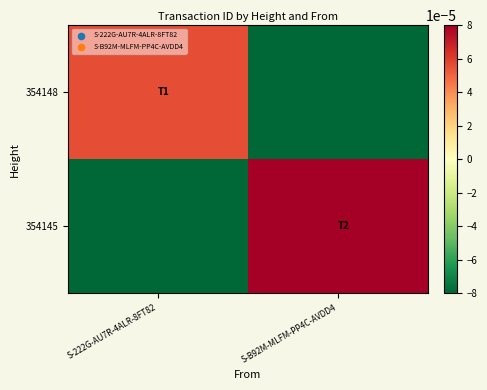

Rank the series by their maximum value, from highest to lowest.

354145, 354148